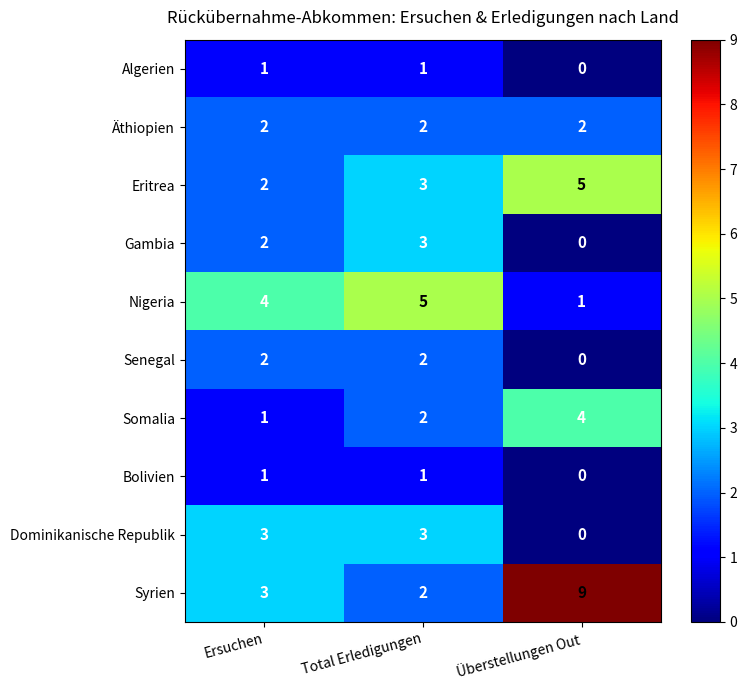

True or false: Somalia has a value of 4 at Überstellungen Out.

True